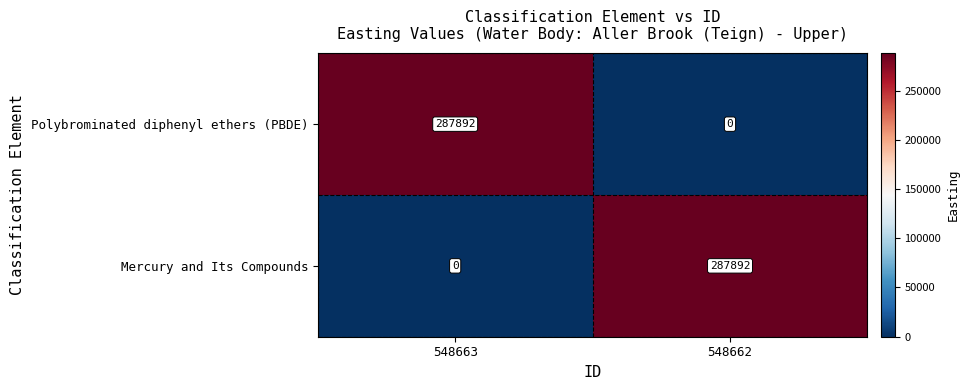

List the labels in order of Polybrominated diphenyl ethers (PBDE) value, largest first.

548663, 548662